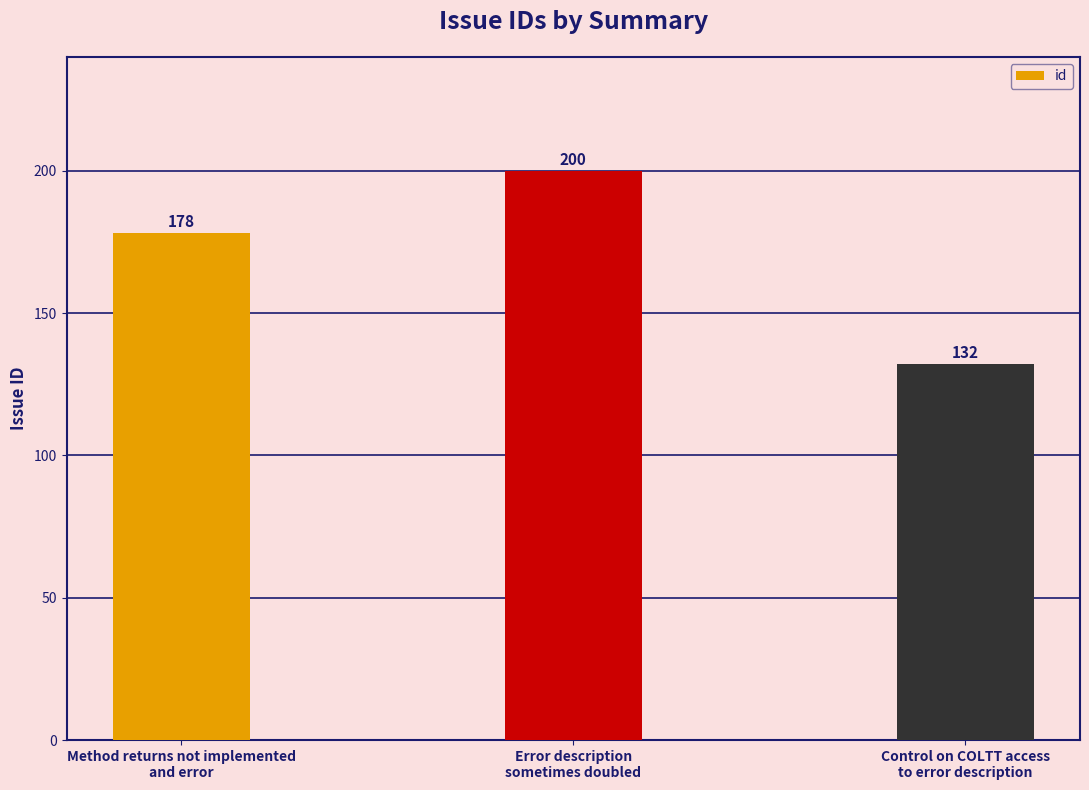

What is the label of the 2nd bar from the left?

Error description
sometimes doubled